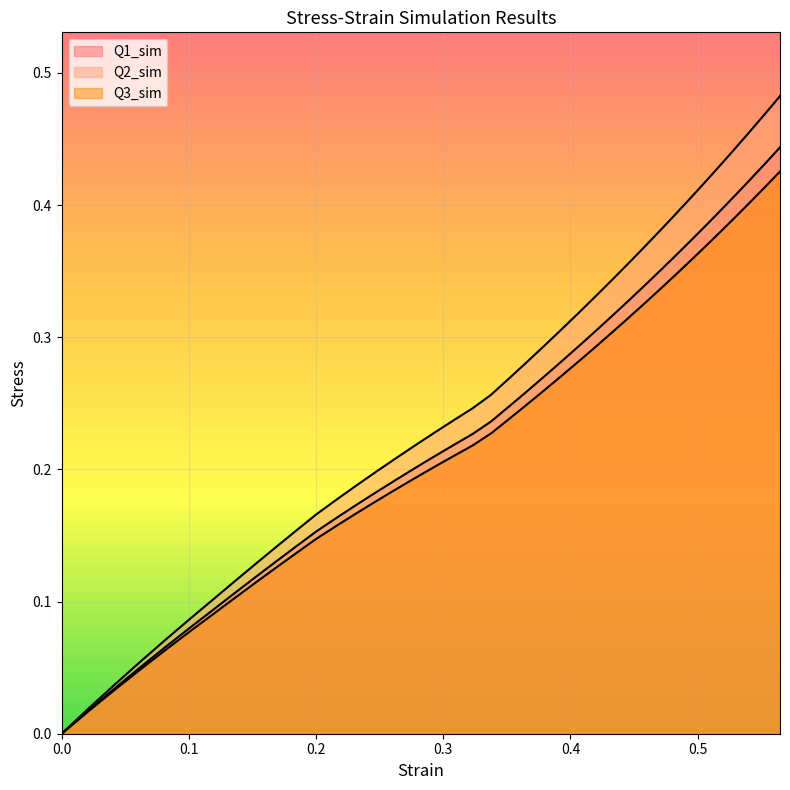

How many data points in Q3_sim are above 0?

38